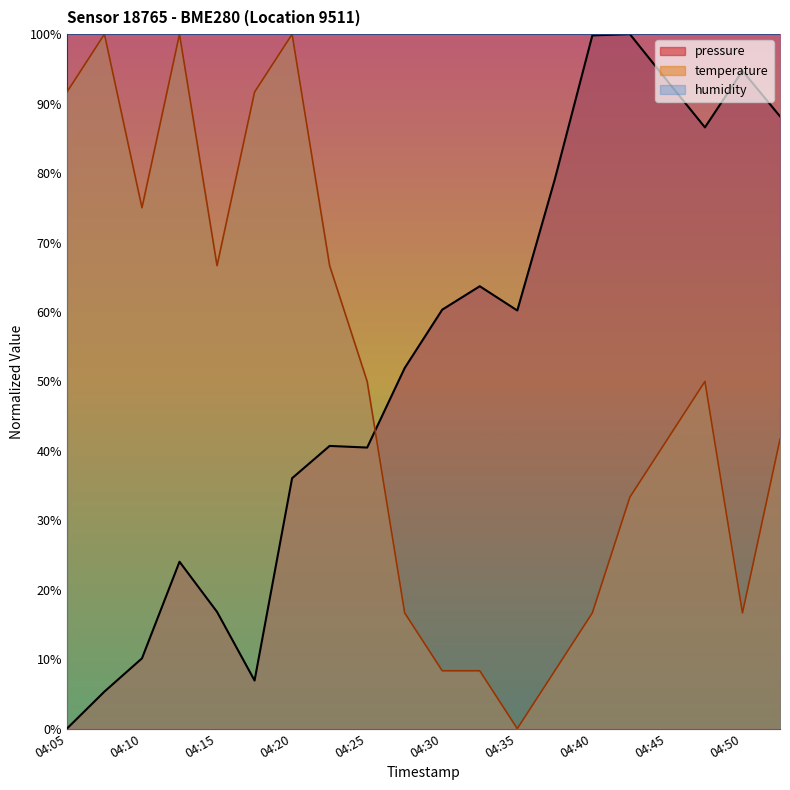

What is the highest value of the pressure series?

100.0